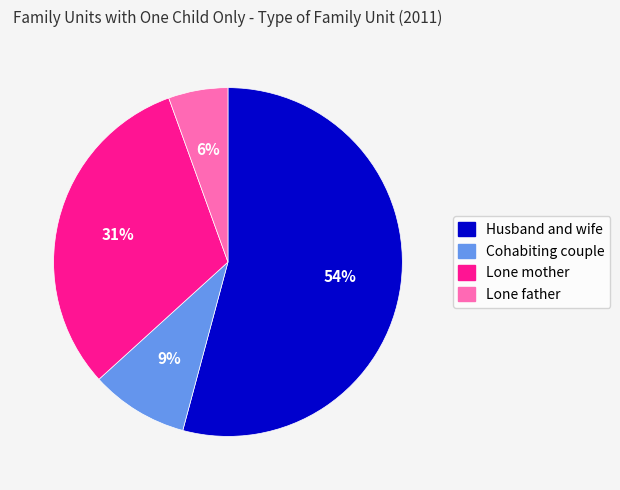

Between Husband and wife and Cohabiting couple, which is larger?

Husband and wife